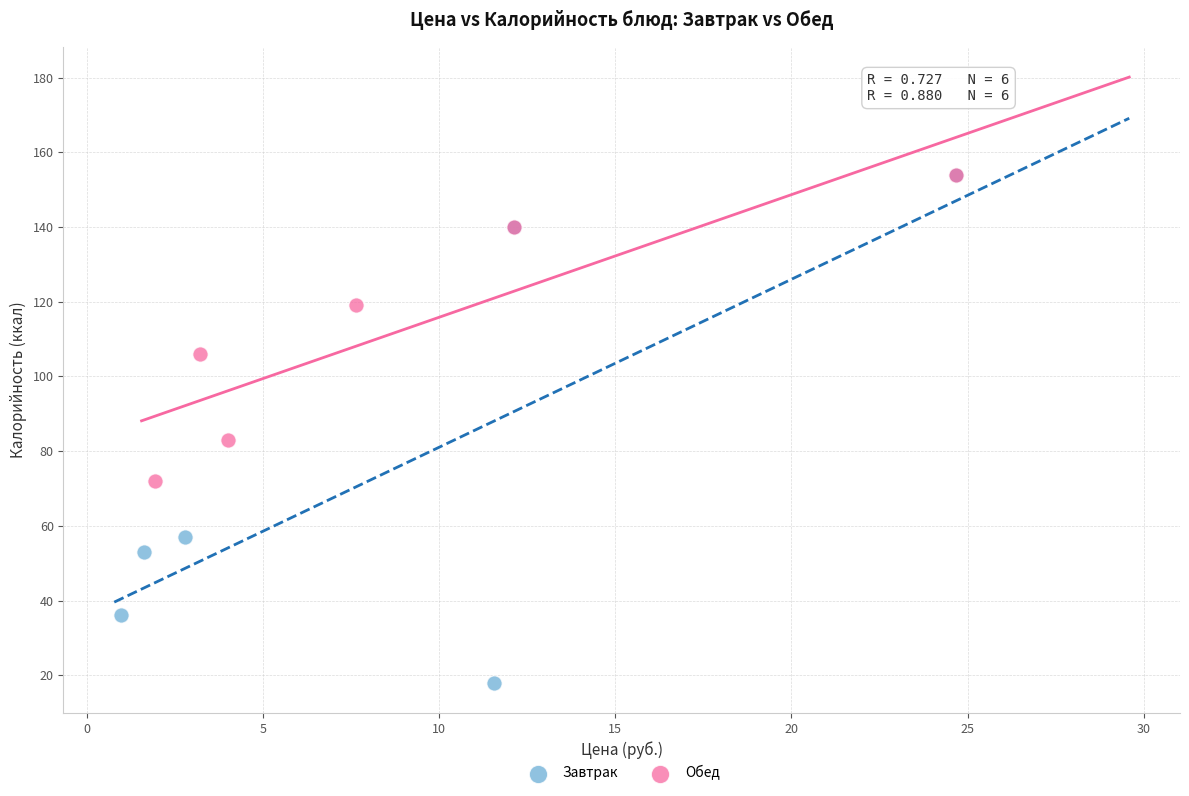

Which series reaches the minimum Y coordinate?

Завтрак